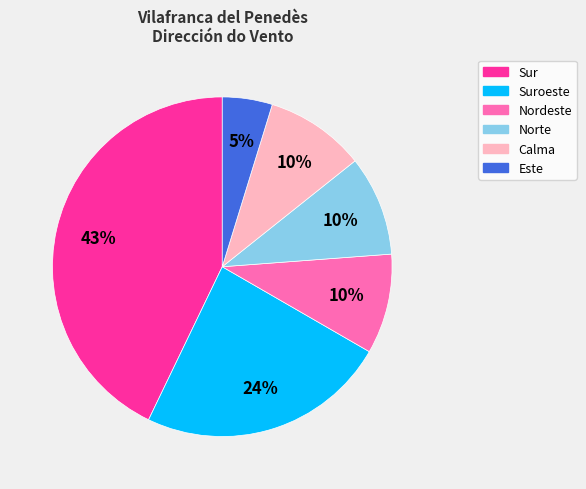

Does Nordeste account for over 50% of the chart?

No